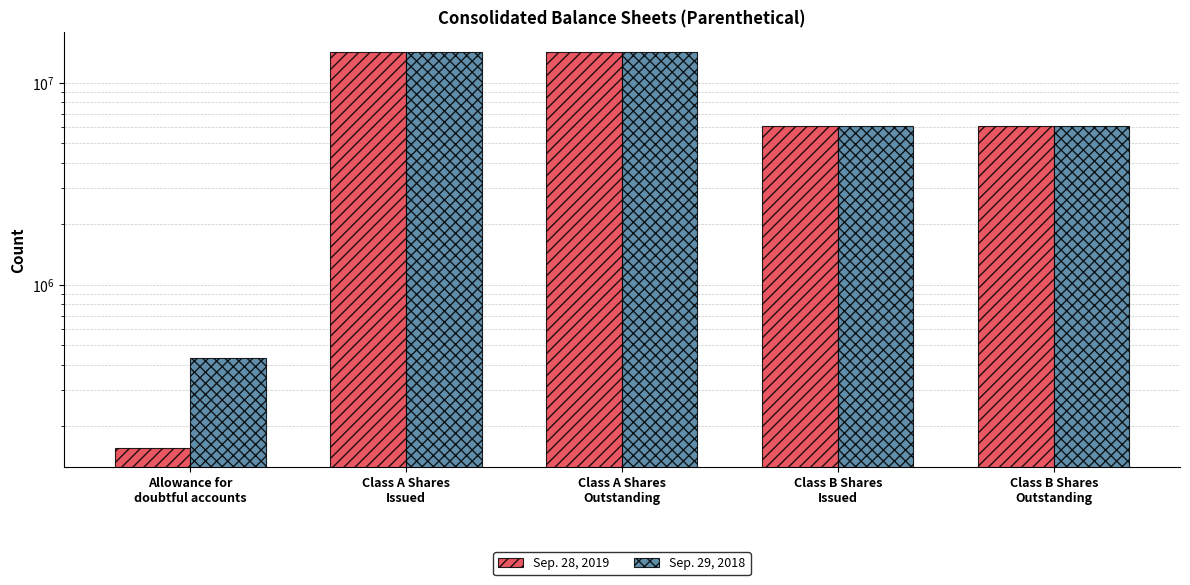

What is the minimum value for Sep. 29, 2018?

433355